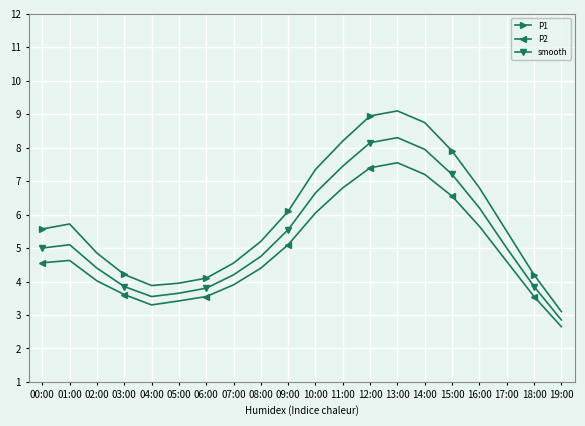

True or false: smooth and P2 cross at least once.

False